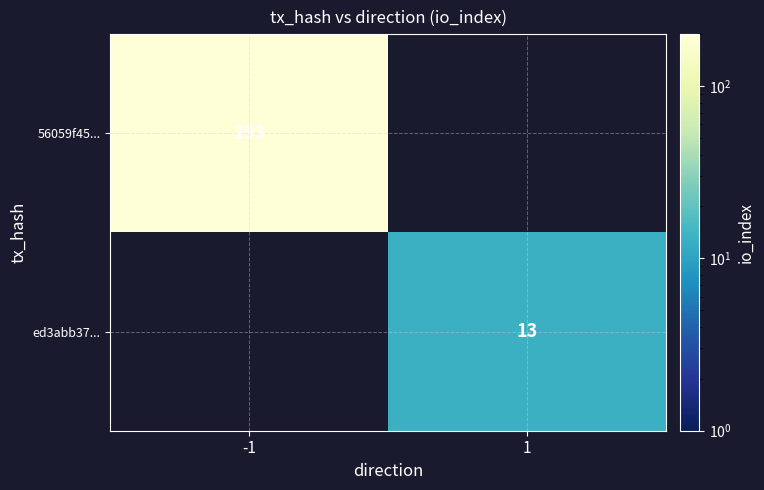

At how many categories does at least one series exceed 28?

1